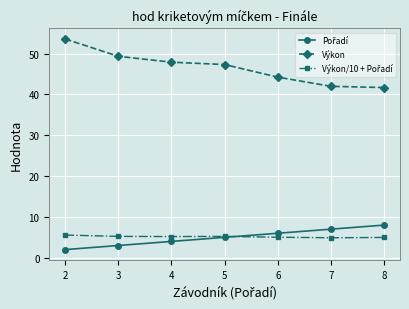

Which series has the largest range (max minus min)?

Výkon